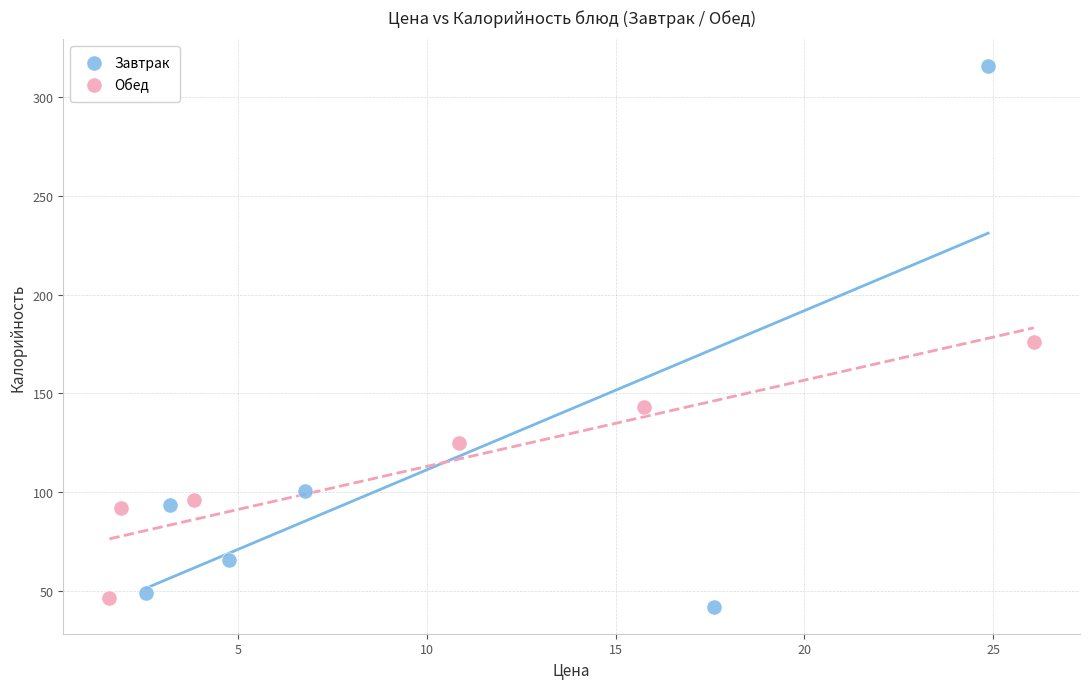

Which series contains the highest Y value?

Завтрак